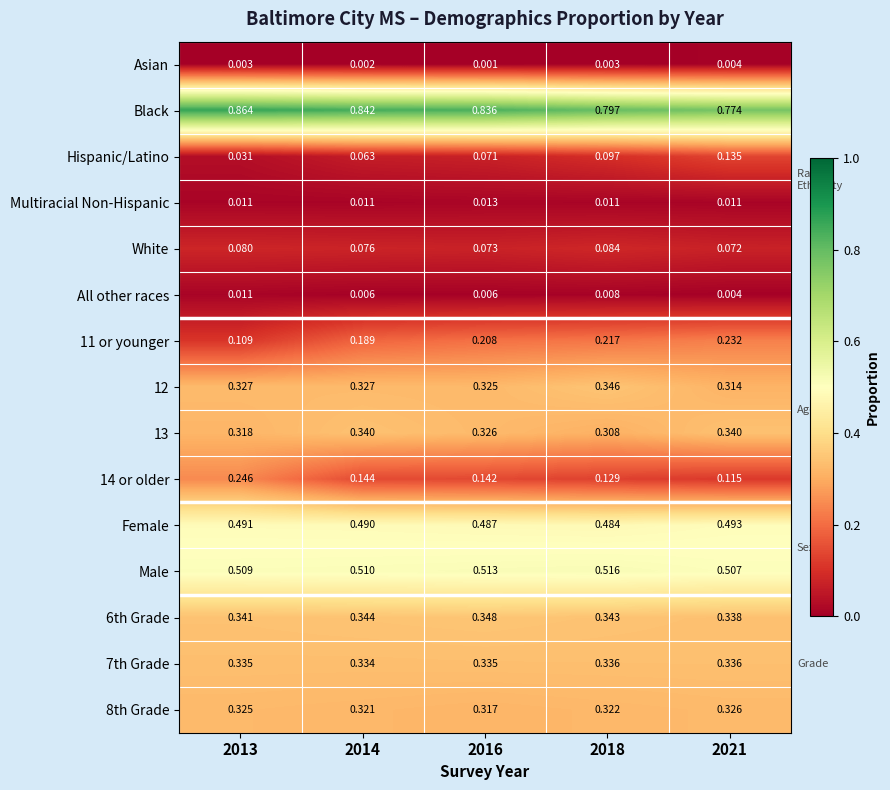

Which series has the largest range (max minus min)?

14 or older